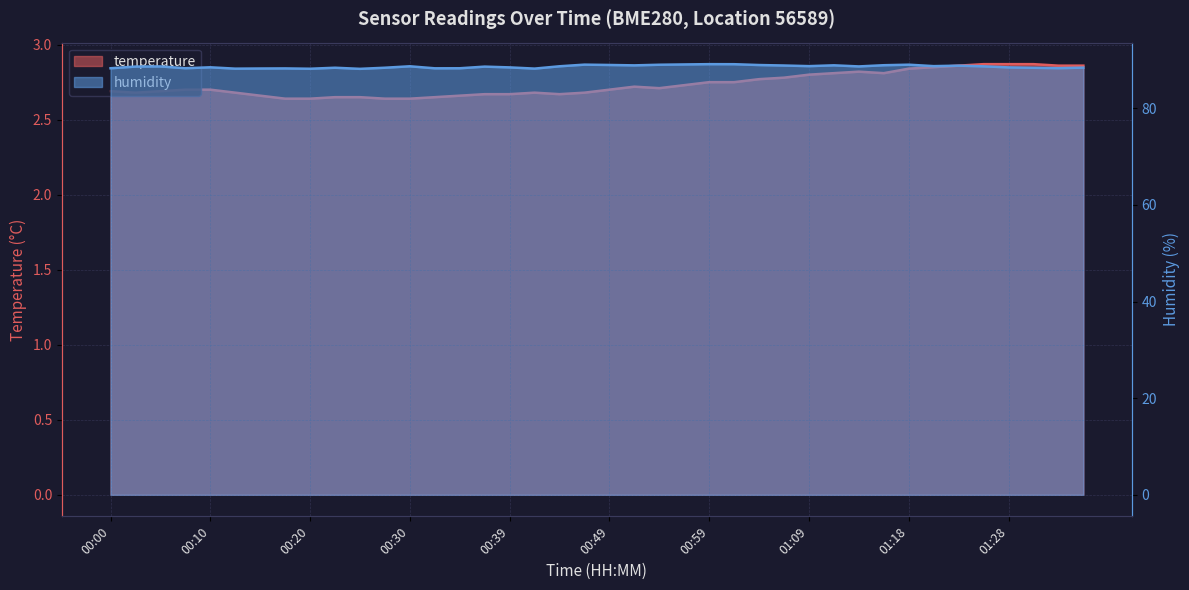

Reading right to left, what are all the values shown in this chart?

temperature: 2.9	2.9	2.9	2.9	2.9	2.9	2.9	2.8	2.8	2.8	2.8	2.8	2.8	2.8	2.8	2.8	2.7	2.7	2.7	2.7	2.7	2.7	2.7	2.7	2.7	2.7	2.6	2.6	2.6	2.6	2.6	2.6	2.6	2.7	2.7	2.7	2.7	2.7	2.7	2.7
humidity: 88.4	88.3	88.4	88.5	88.7	88.8	88.7	89.0	88.9	88.7	88.9	88.7	88.8	88.9	89.1	89.1	89.1	89.0	88.9	89.0	89.0	88.7	88.2	88.5	88.6	88.3	88.3	88.7	88.4	88.2	88.4	88.2	88.2	88.2	88.2	88.5	88.3	88.7	88.6	88.3